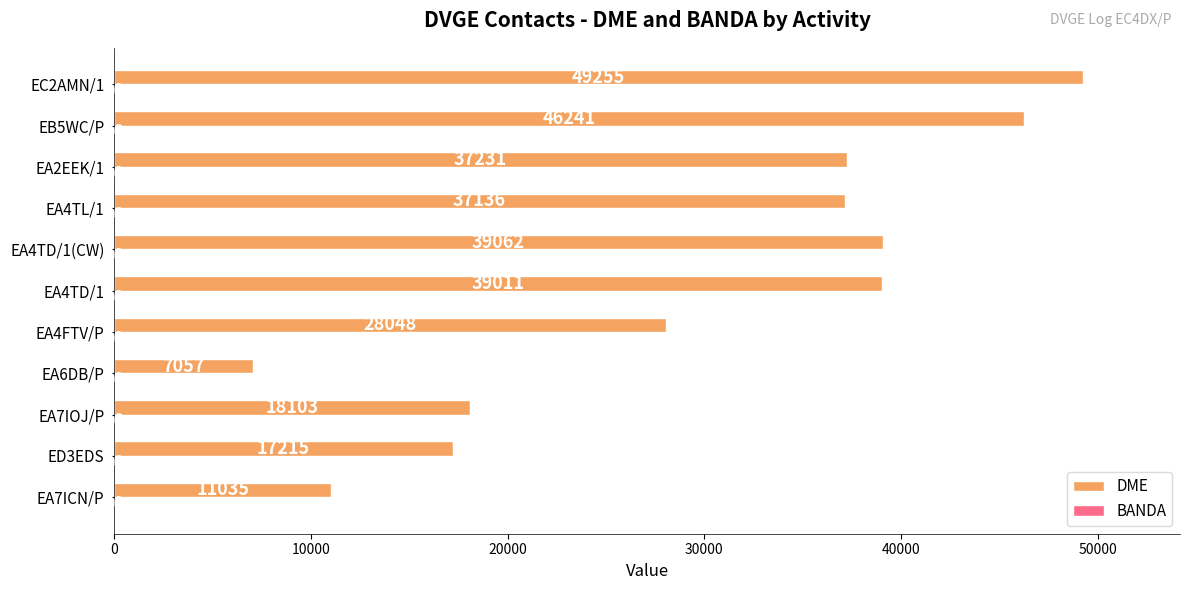

The value of DME at EC2AMN/1 is 49255. True or false?

True